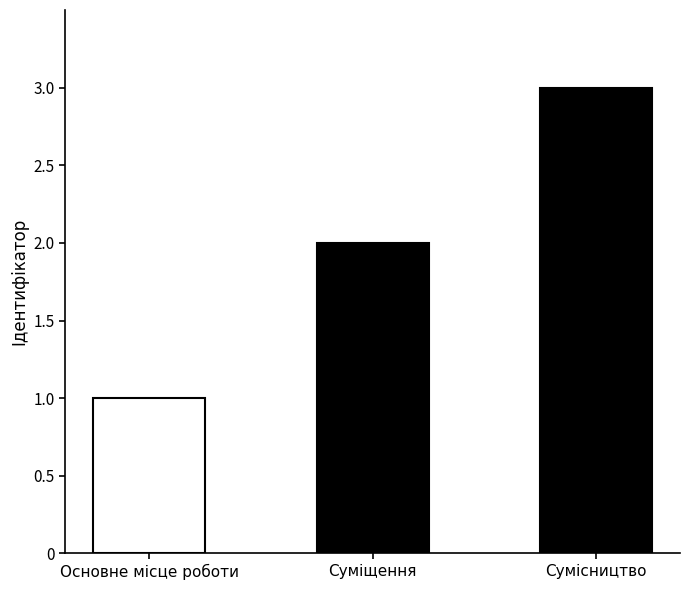

True or false: the data shows 2 at Суміщення.

True